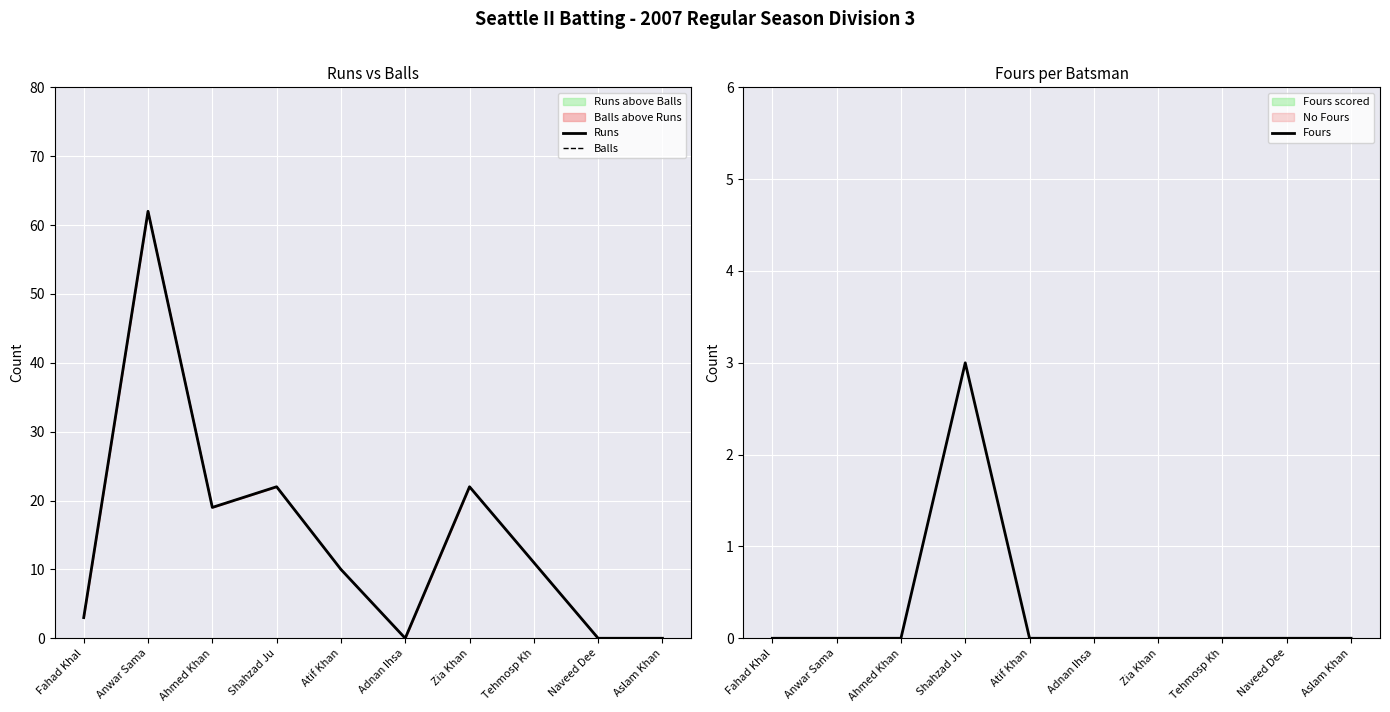

What is the spread (max minus min) of values at Zia Khan?

22